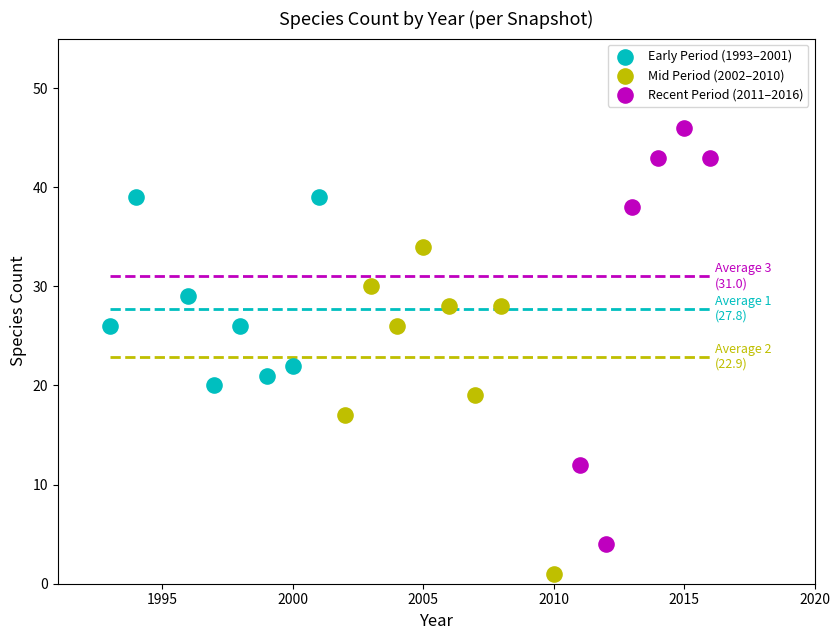

Which series reaches the maximum Y coordinate?

Recent Period (2011–2016)